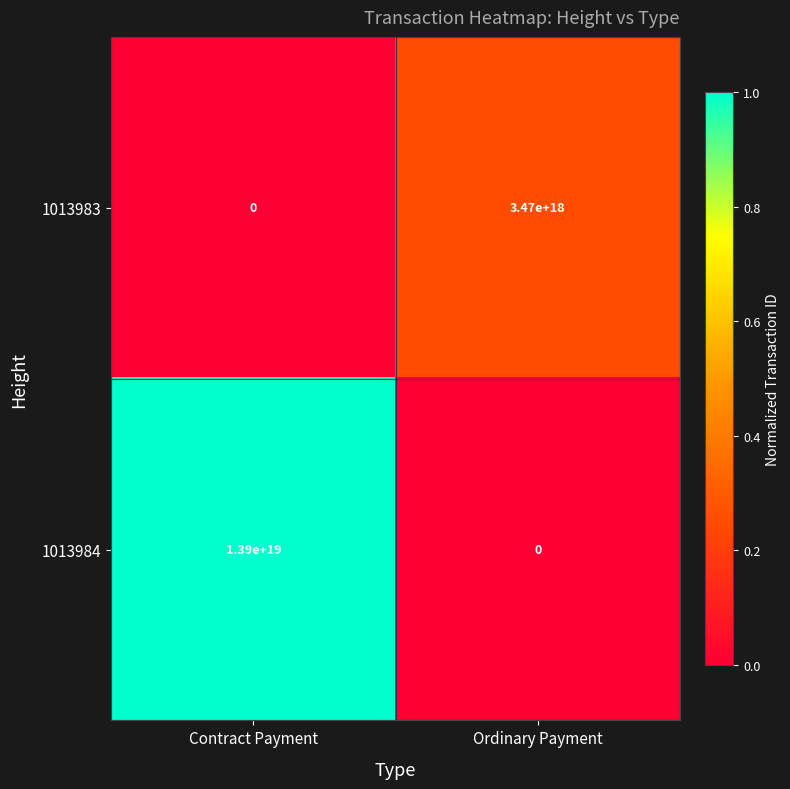

At which category is the sum across all series the highest?

Contract Payment